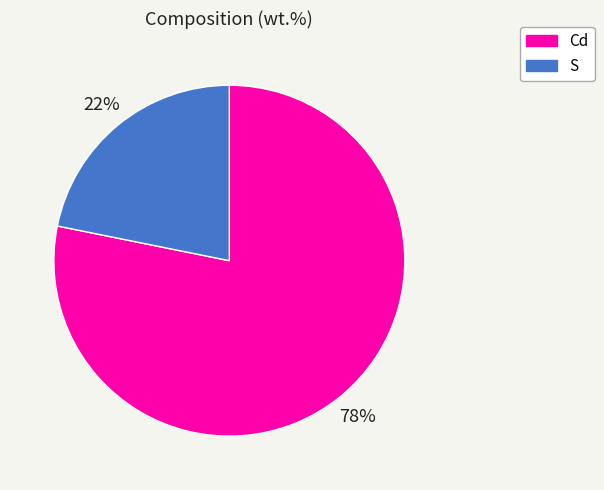

How many segments does this pie chart have?

2